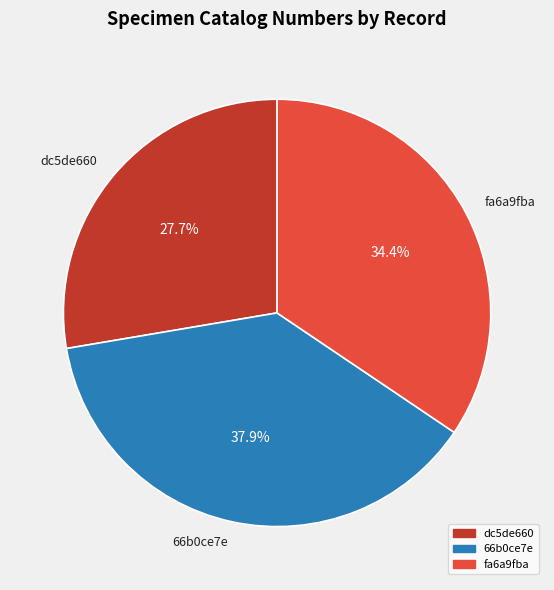

Rank the categories by value from highest to lowest.

66b0ce7e, fa6a9fba, dc5de660